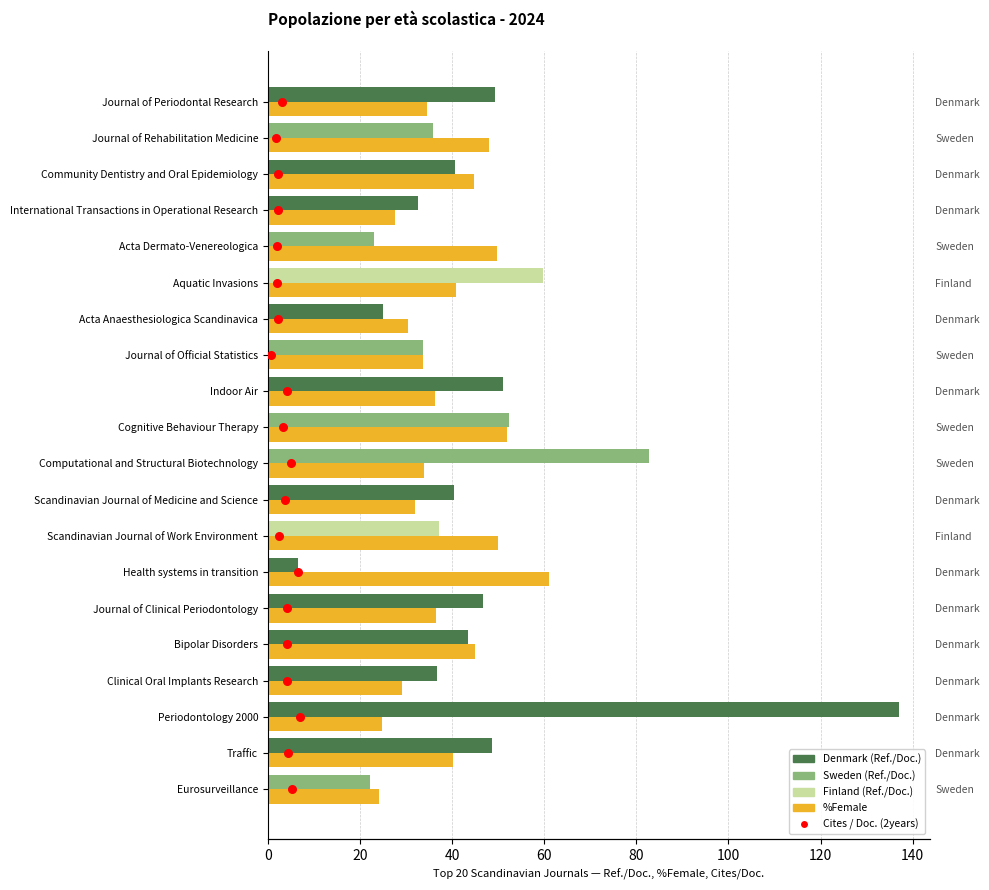

Which series contains the lowest Y value?

Cites / Doc. (2years)